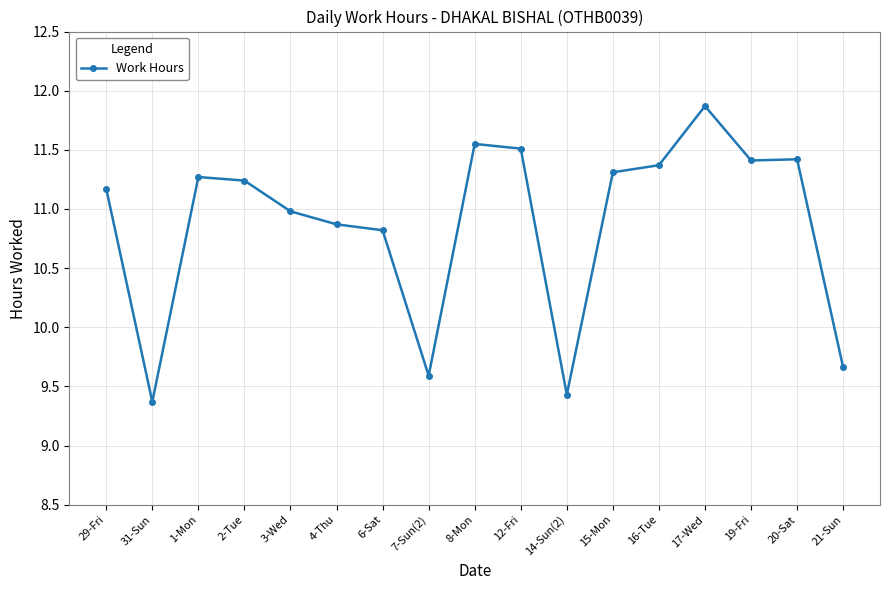

What is the difference between the second highest and second lowest values?

2.1